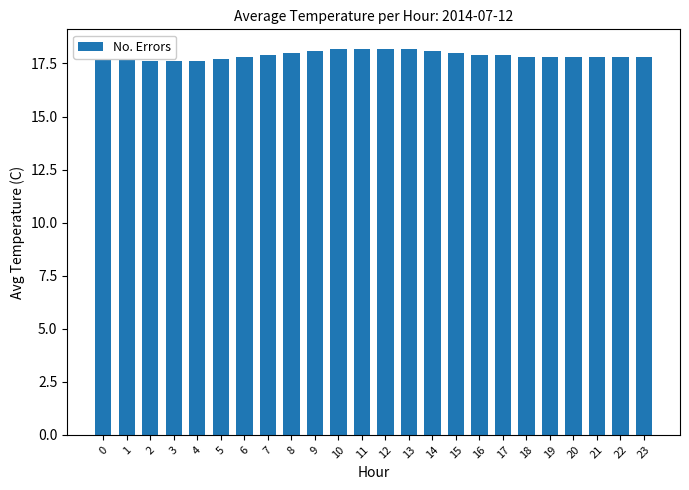

Which has a higher value, 9 or 21?

9